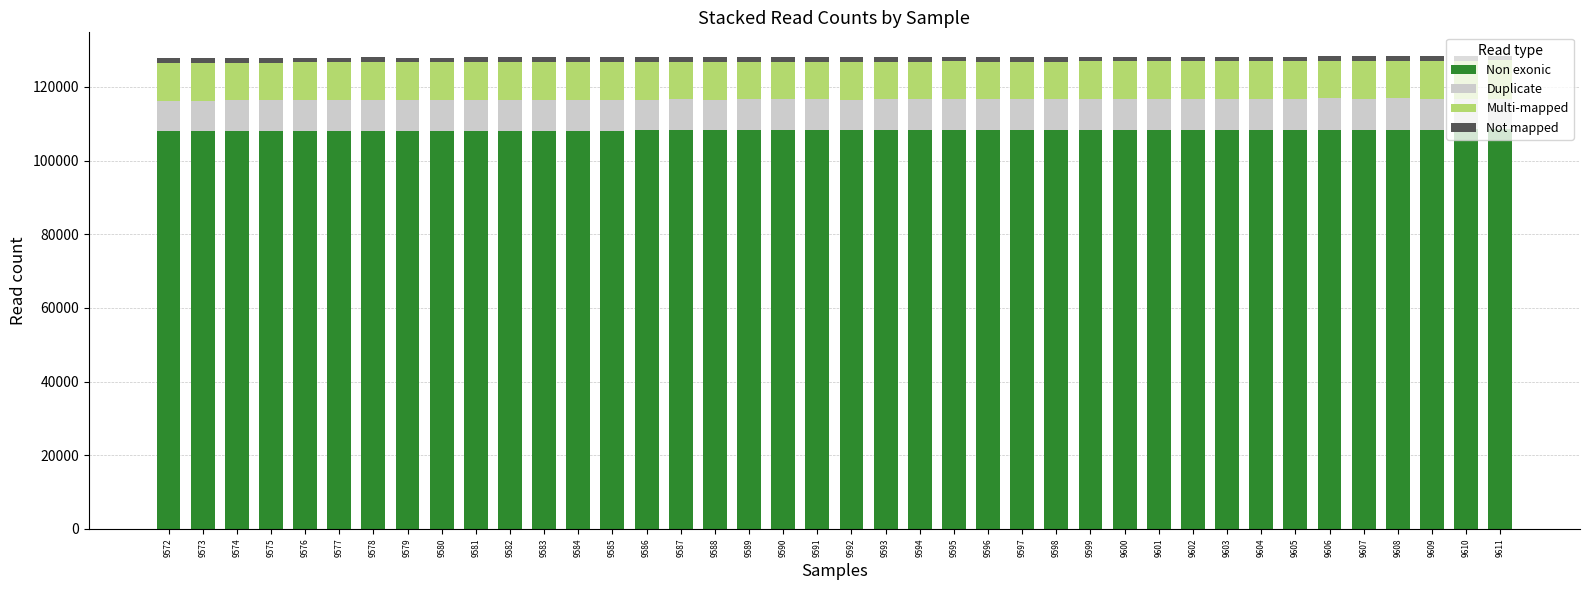

Is it true that Non exonic equals 108310 at 9600?

True